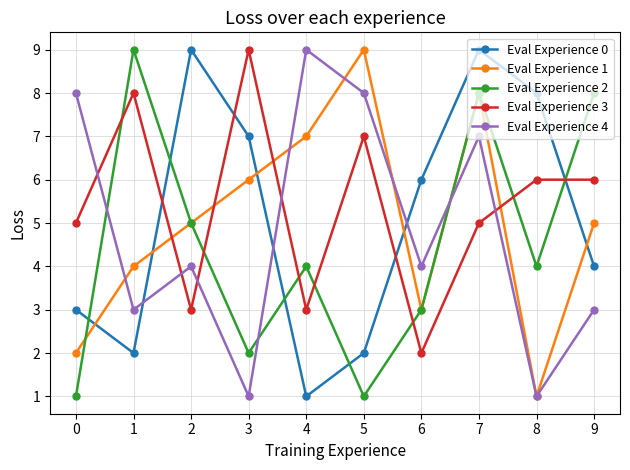

True or false: Eval Experience 0 and Eval Experience 2 intersect in this chart.

True